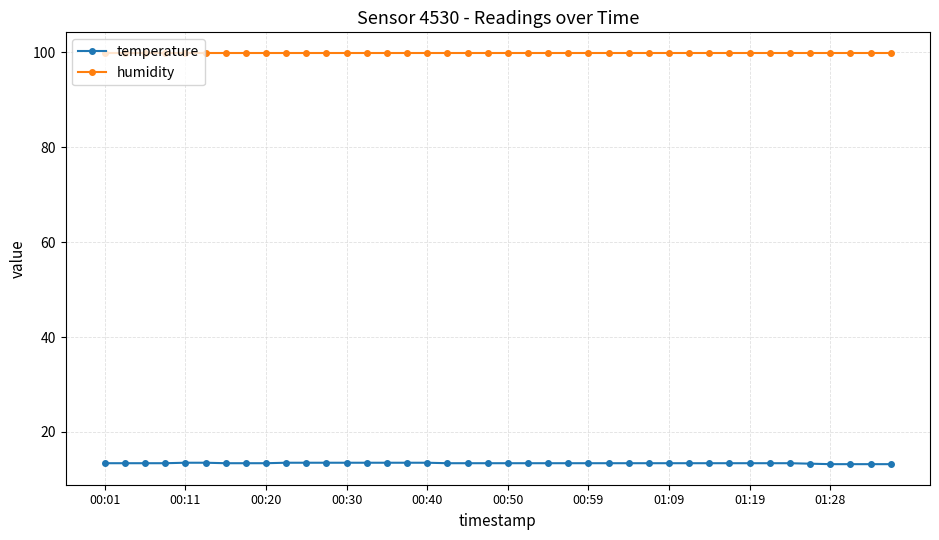

How many distinct data groups are displayed?

2